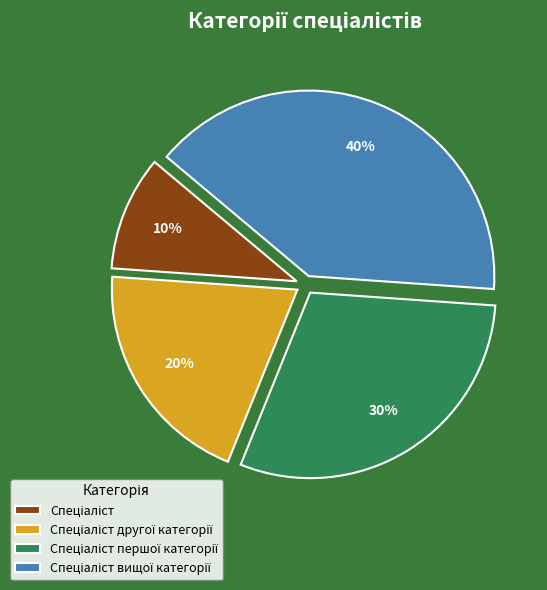

Is there any slice that represents more than half of the pie?

No